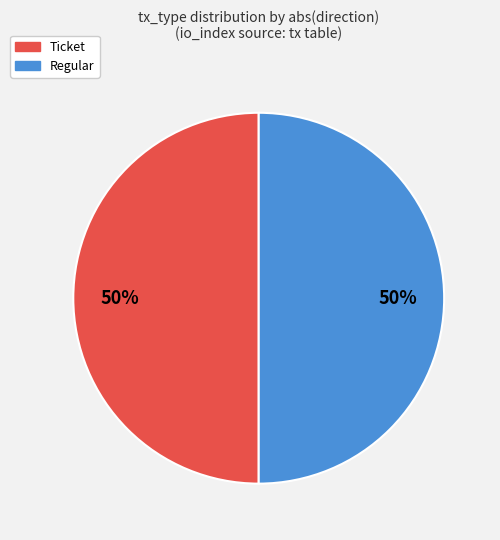

To the nearest percent, what is the difference between the Regular and Ticket slice percentages?

0%